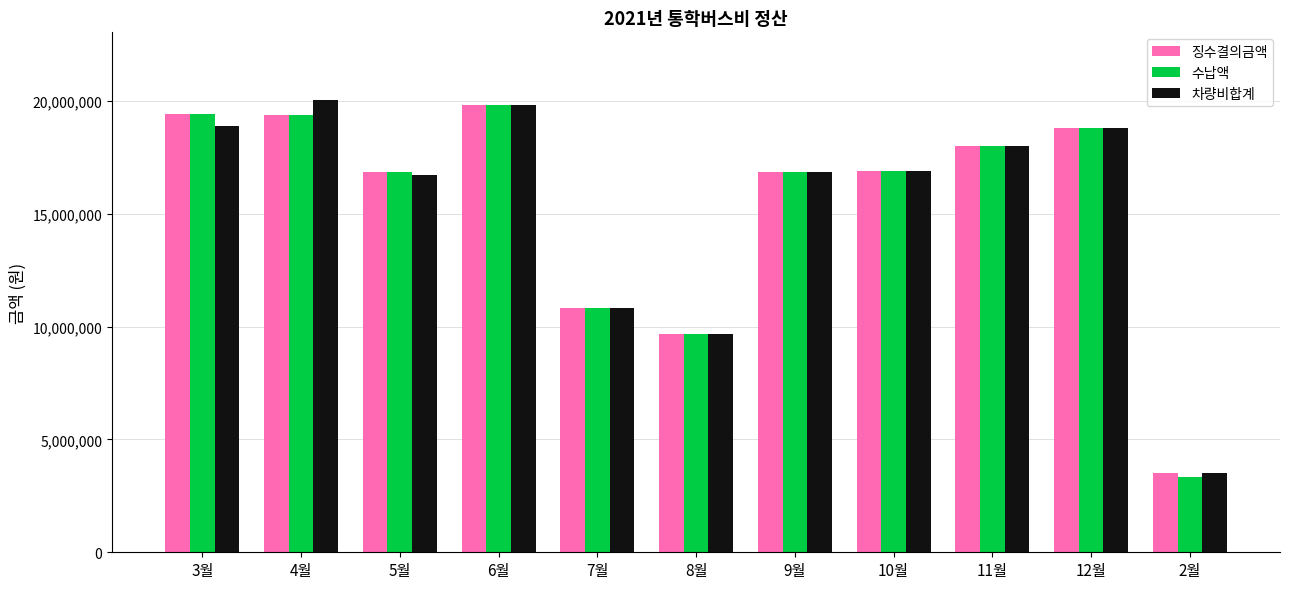

At which label is 차량비합계 closest to 11771800?

7월